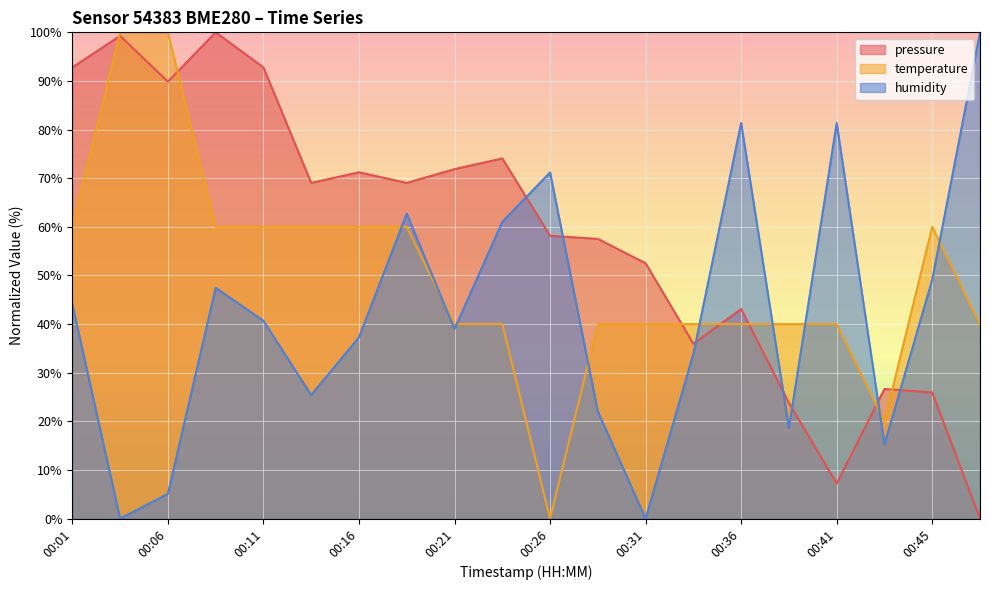

What is the difference between the humidity values at 00:48 and 00:31?

100.0